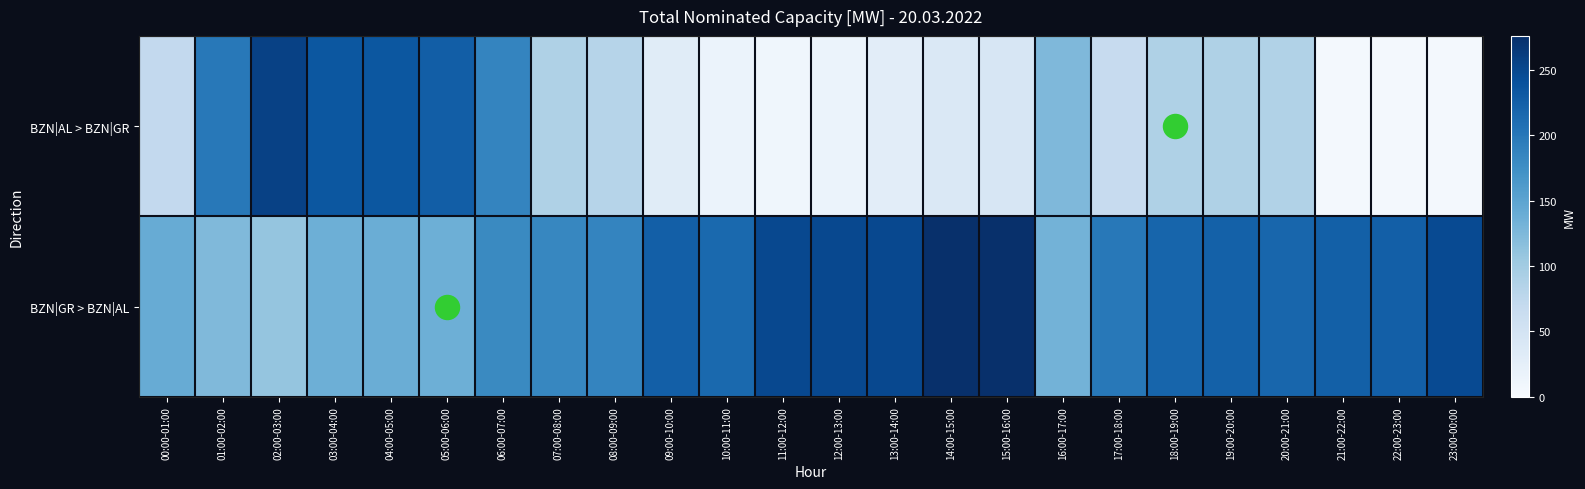

What is the smallest value displayed?

6